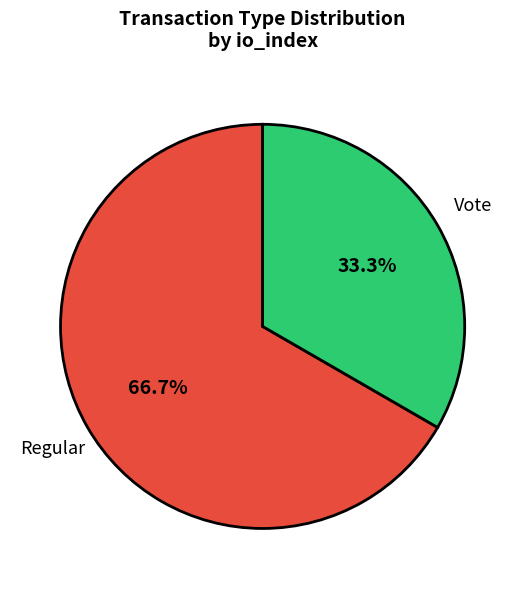

Is there a majority slice in this chart?

Yes